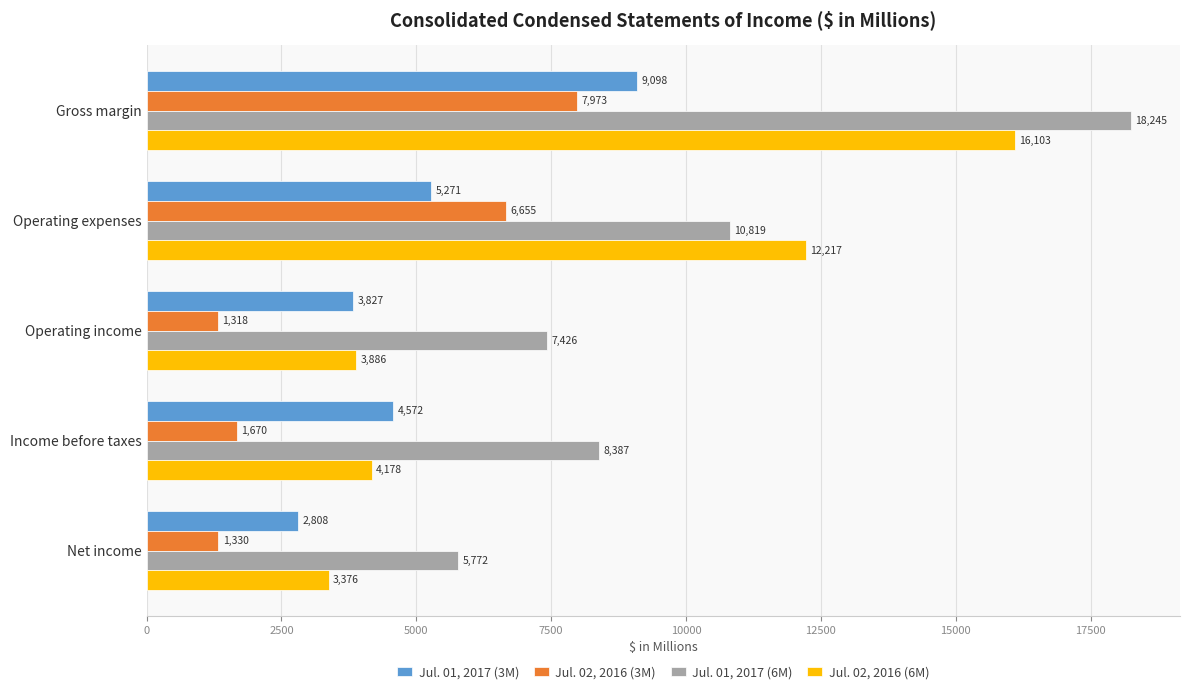

What is the difference between the highest and lowest values at Operating expenses?

6946